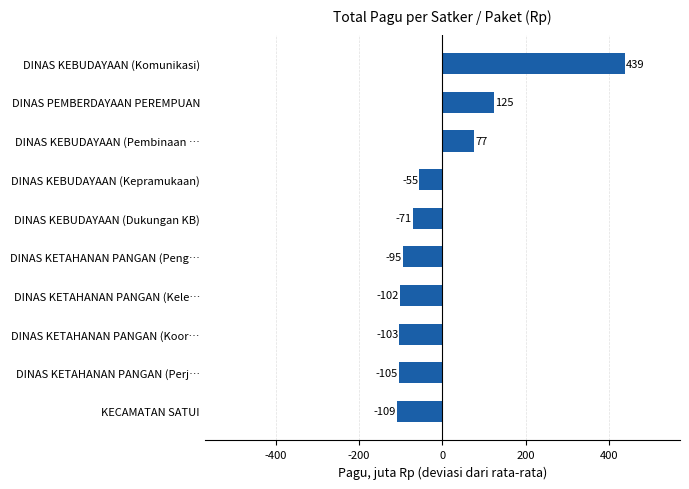

What is the smallest value displayed?

-109.1